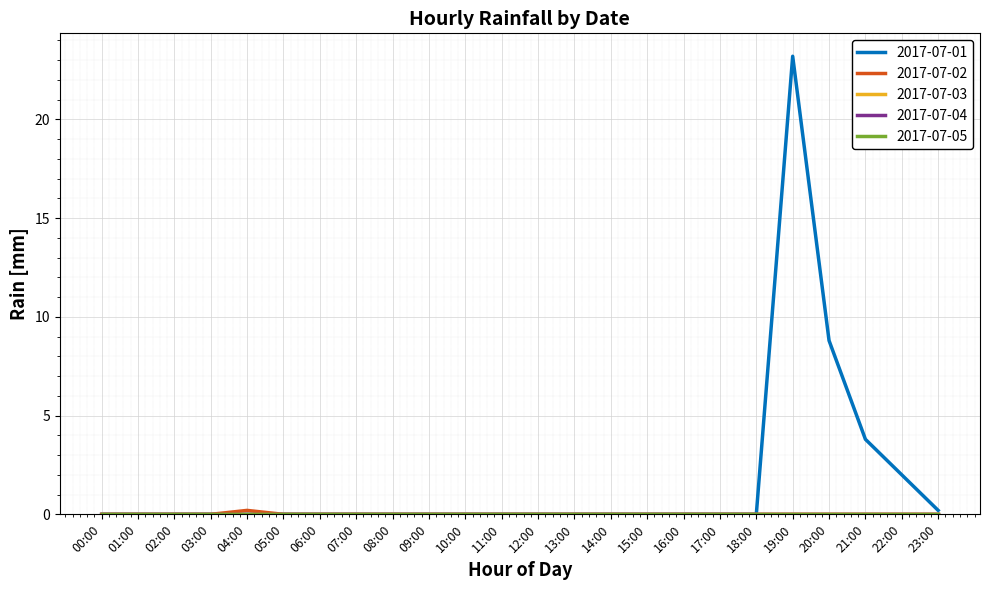

What is the greatest value displayed?

23.2